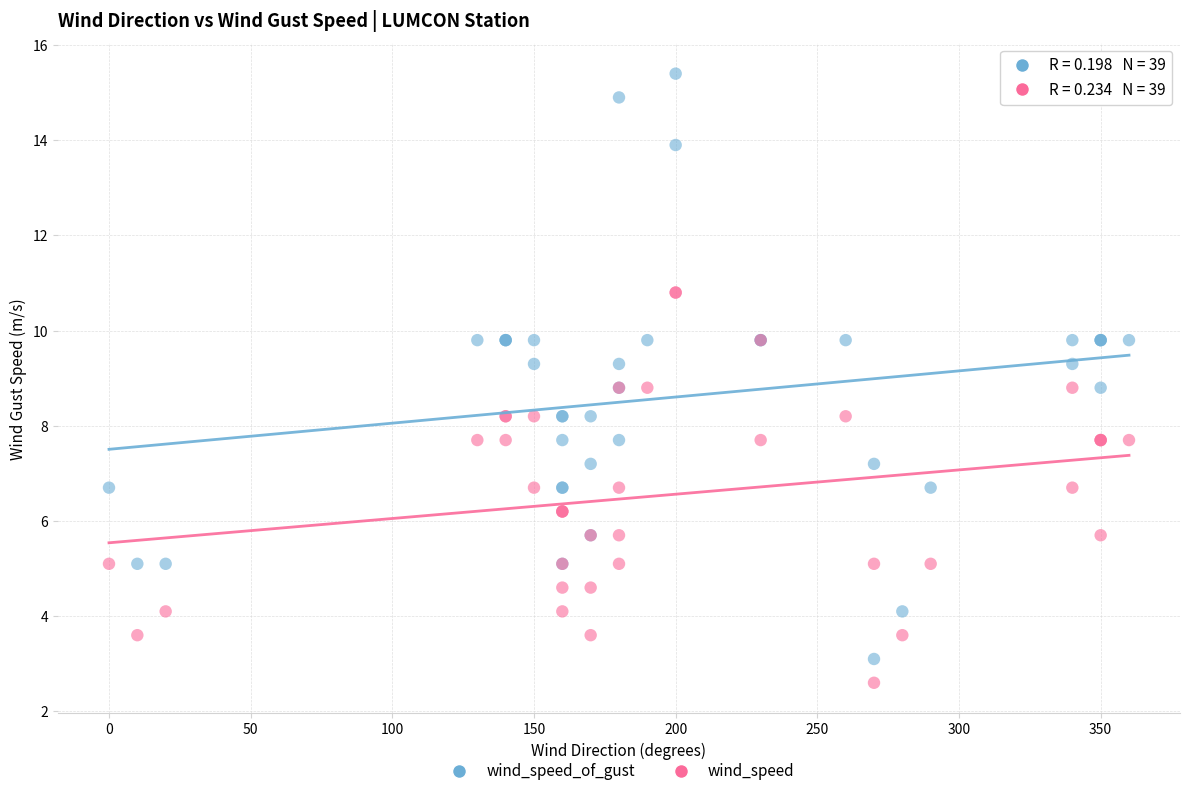

Which series contains the highest Y value?

wind_speed_of_gust